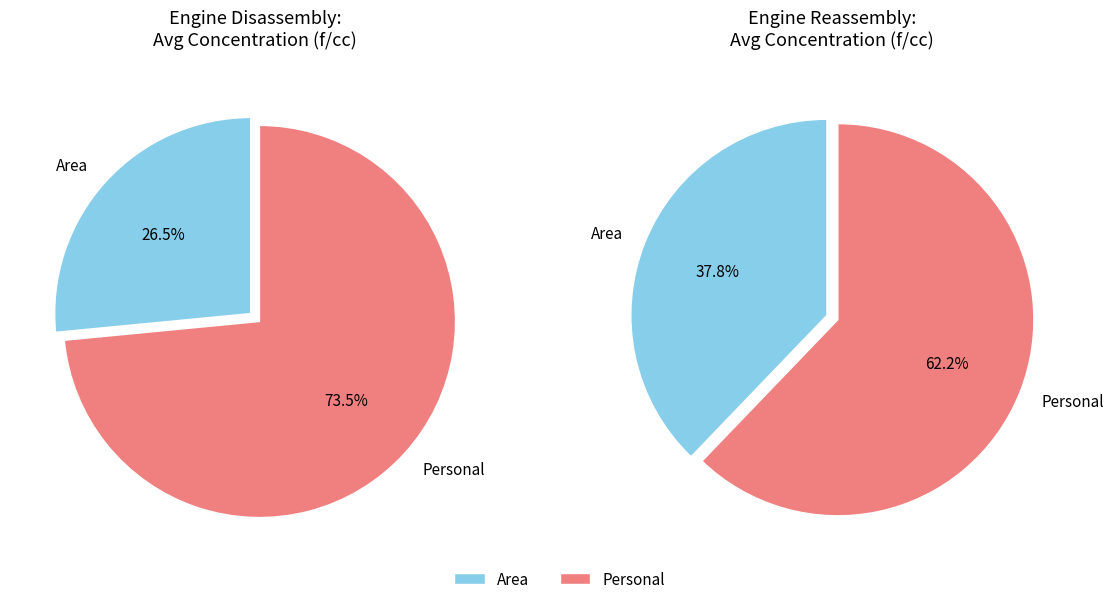

Count the number of slices in the pie.

4